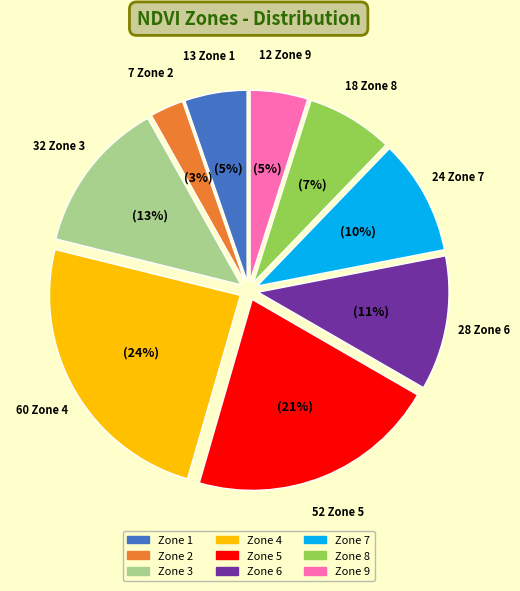

How many slices are in this pie chart?

9